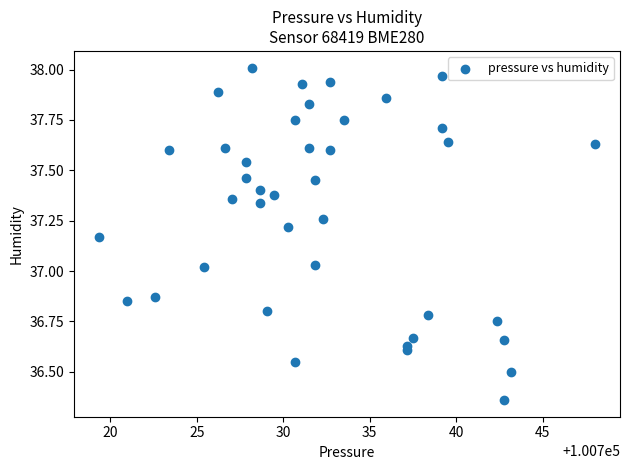

What is the range of X values (max minus min)?

28.7